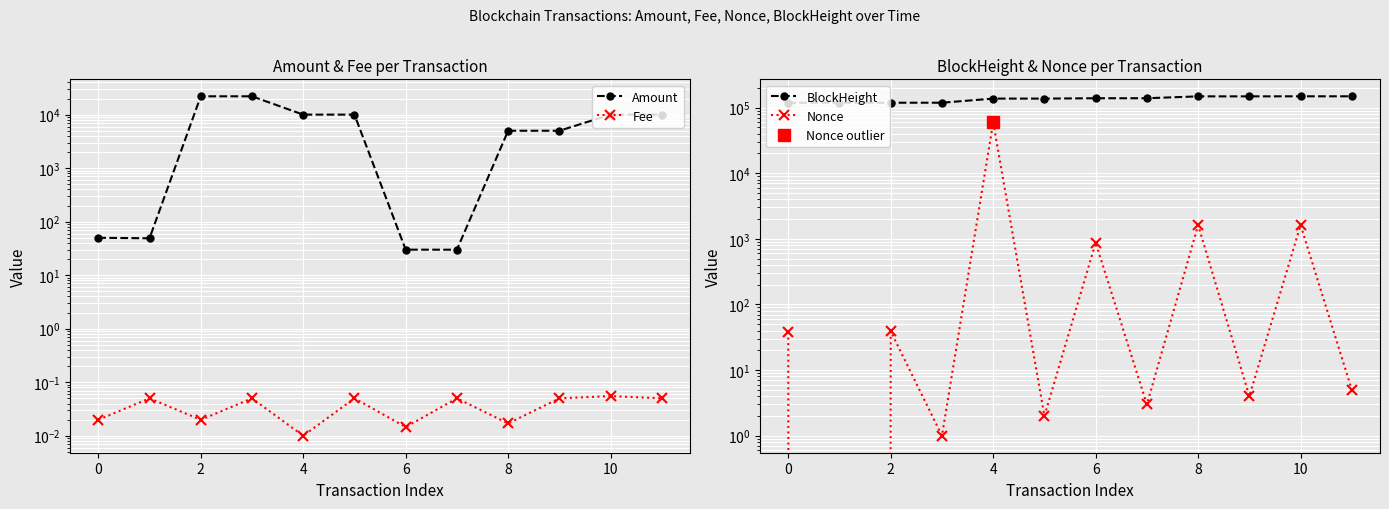

Is this an area chart (filled region under the line)?

No